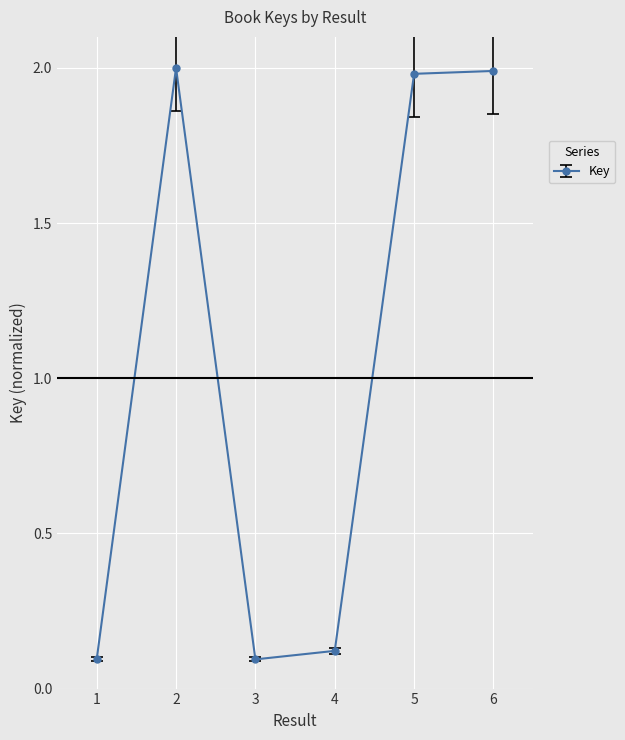

Where is the first local maximum?

2